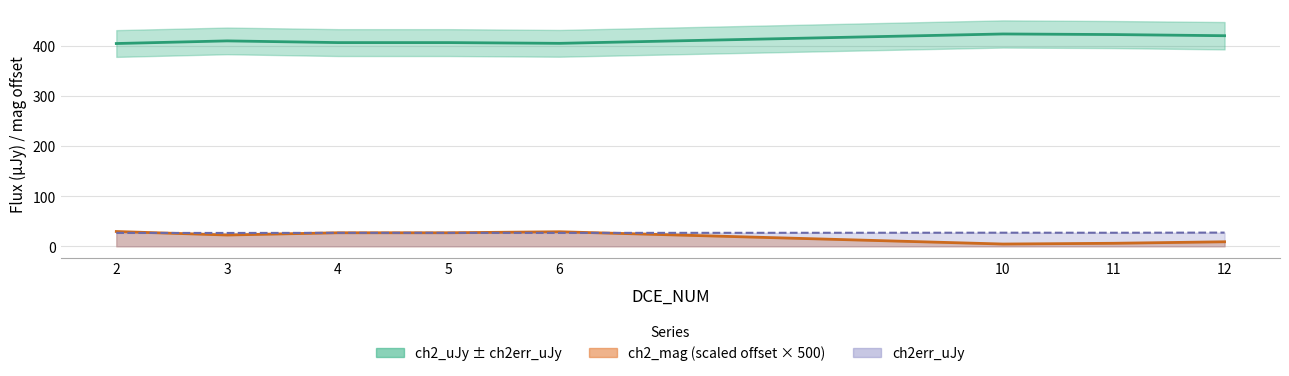

Rank the series at 5 from highest to lowest value.

ch2_uJy, ch2_mag, ch2err_uJy